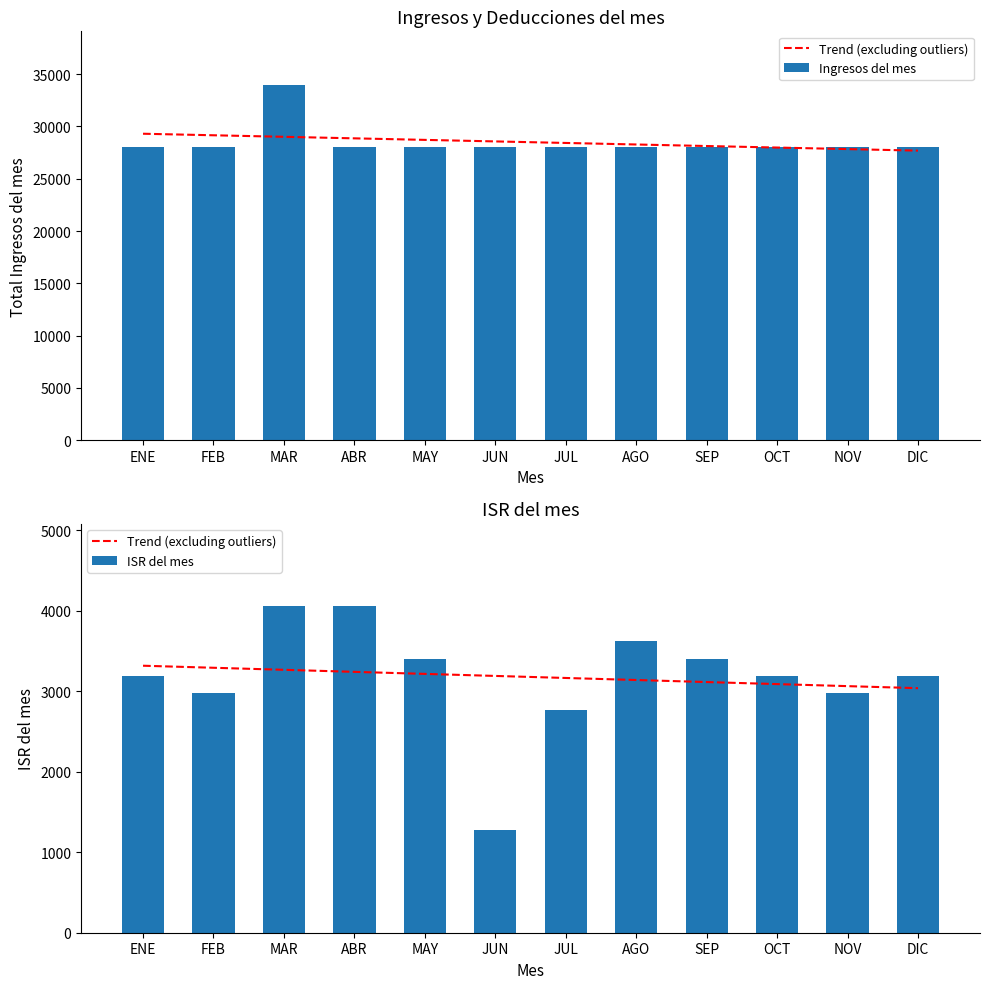

At which category does the chart reach its minimum across all series?

JUN